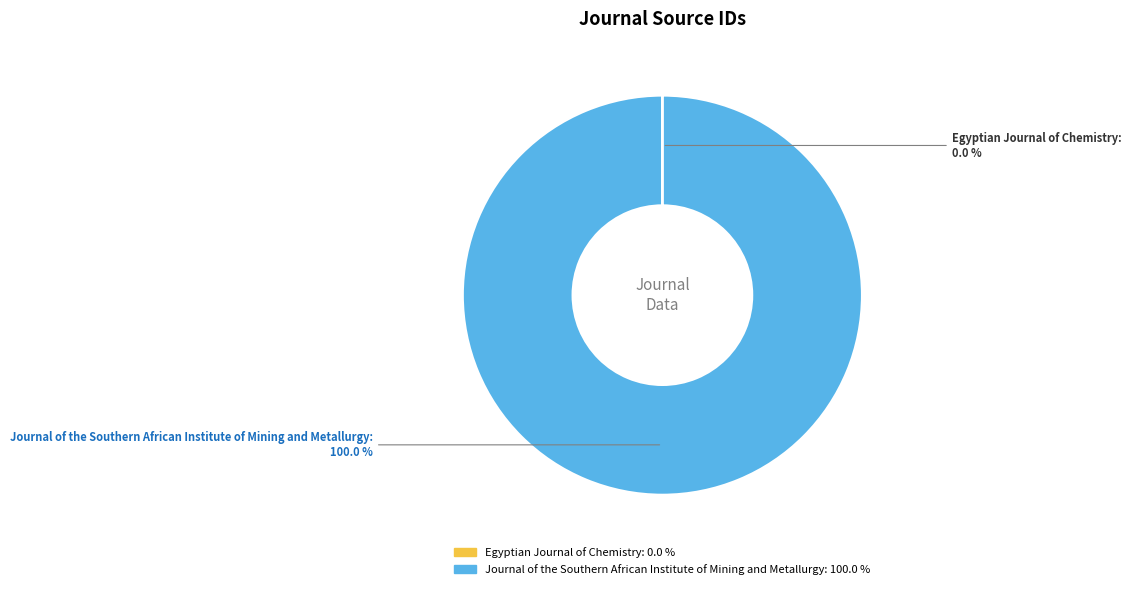

To the nearest percent, what is the difference between the largest and smallest slice percentages?

100%